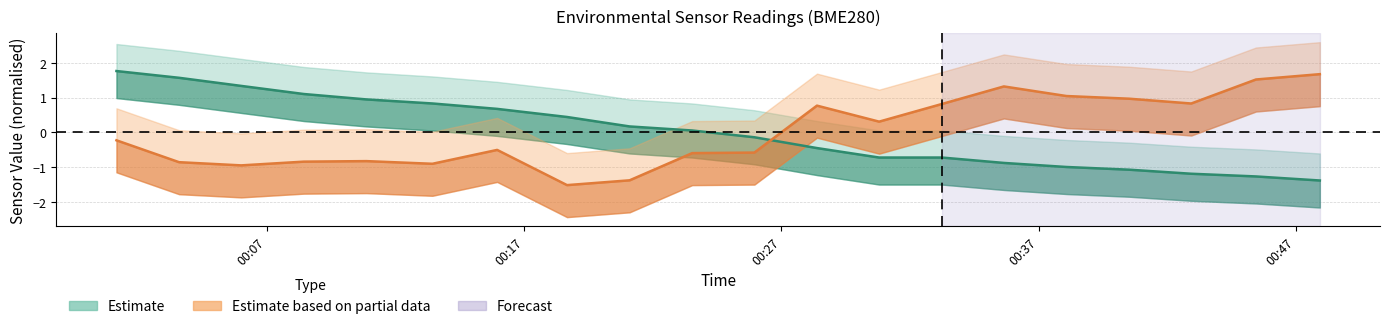

What is the approximate value of BME280_temperature at 2022/01/17 00:30:48?

-0.7